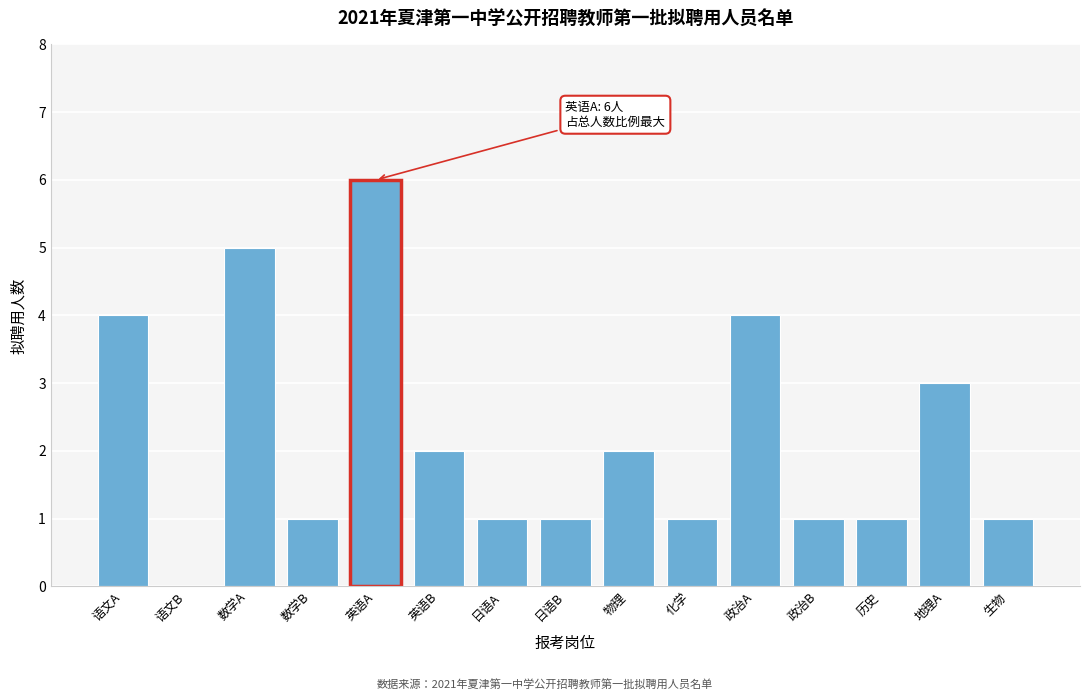

Reading left to right, transcribe all the data shown in this chart.

语文A=4	语文B=0	数学A=5	数学B=1	英语A=6	英语B=2	日语A=1	日语B=1	物理=2	化学=1	政治A=4	政治B=1	历史=1	地理A=3	生物=1